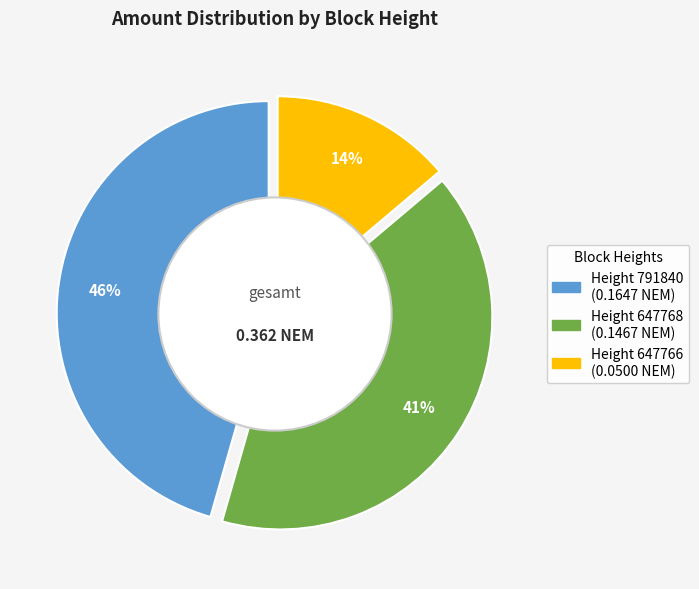

To the nearest percent, what percentage of the pie is 647768?

41%